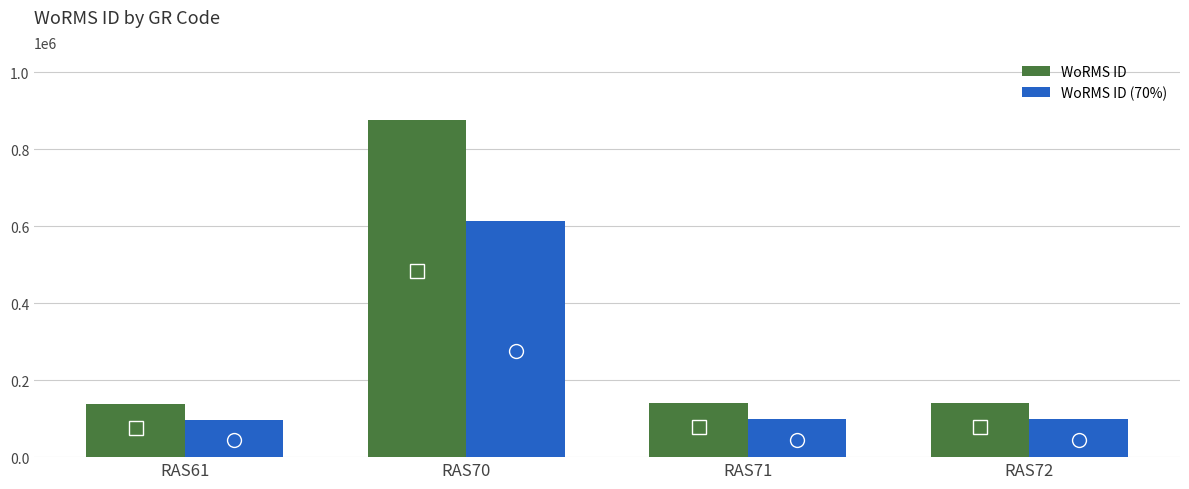

The value of WoRMS ID at RAS71 is 140403.0. True or false?

True